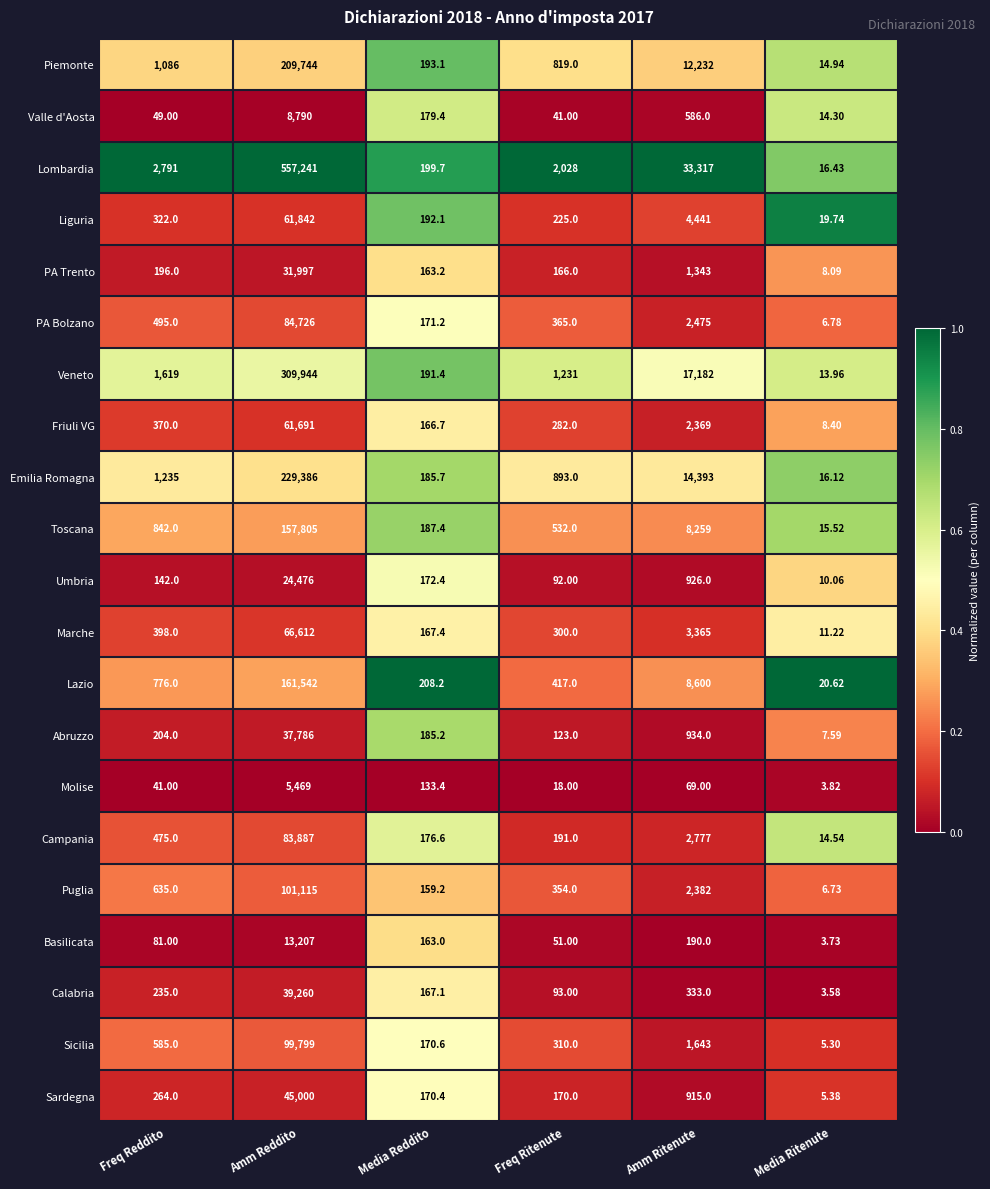

Which label corresponds to the largest value in the chart?

Amm Reddito